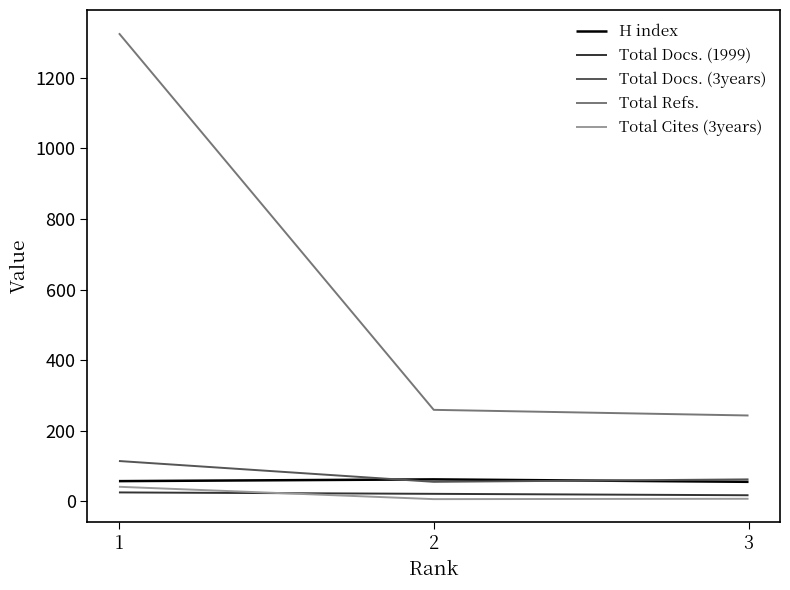

At which label does Total Refs. first exceed 259?

1